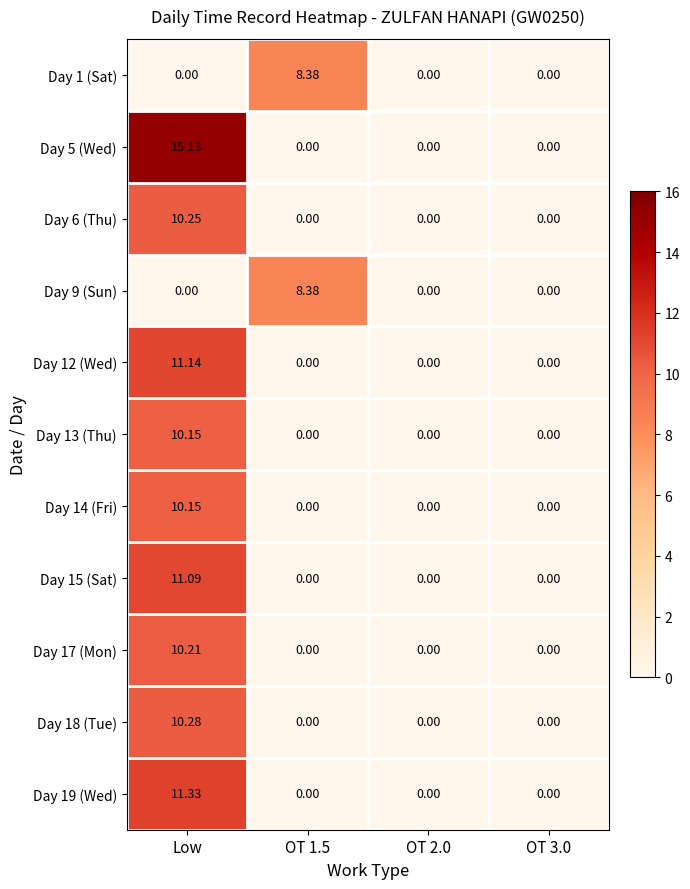

How many distinct data groups are displayed?

11